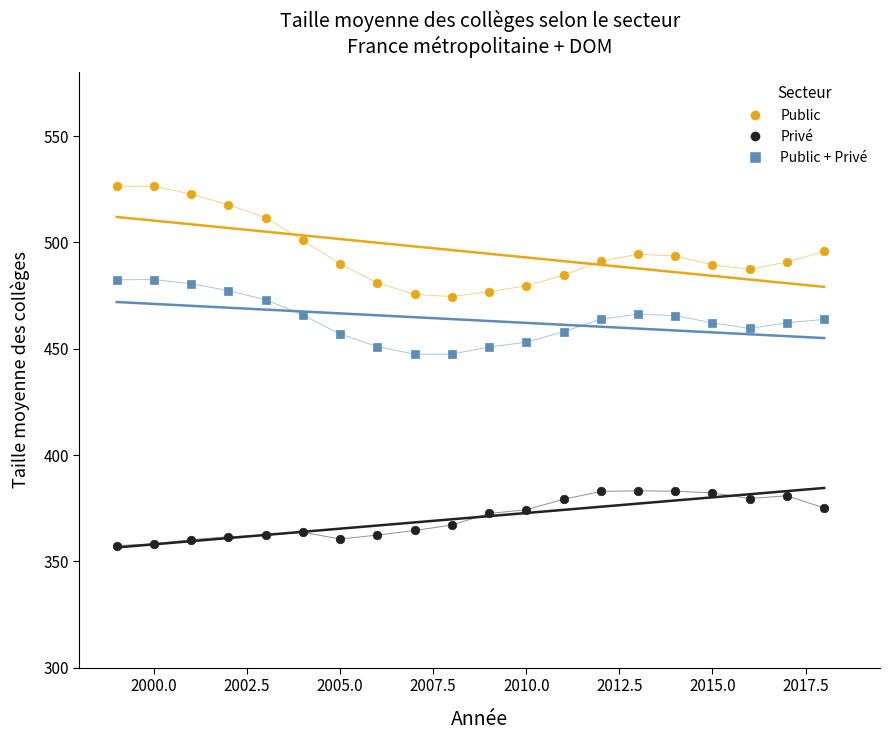

Across all data points, what is the range of X values (max minus min)?

19.0